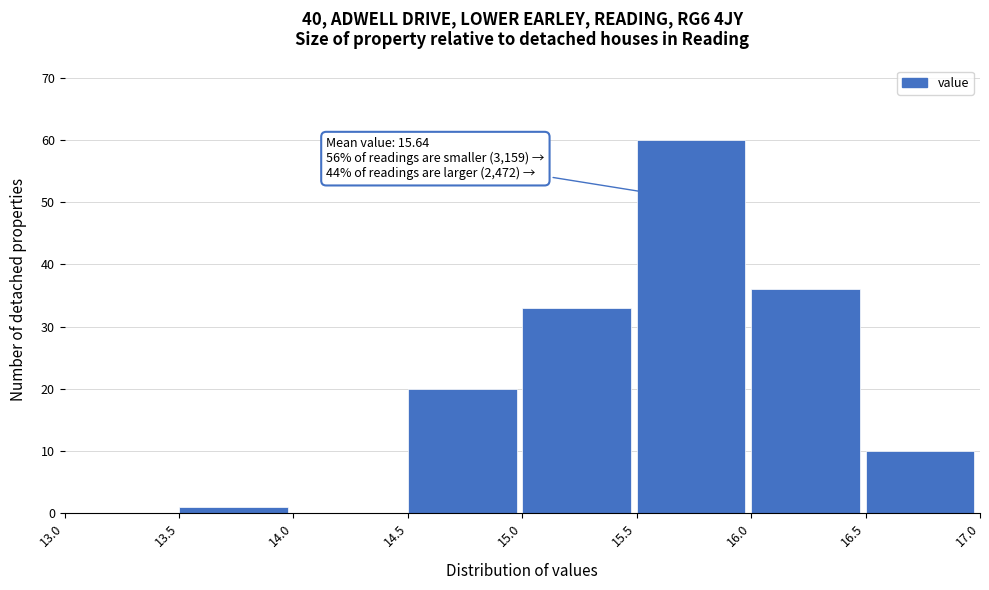

Which range on the x-axis has the tallest bar?

15.5 to 16.0